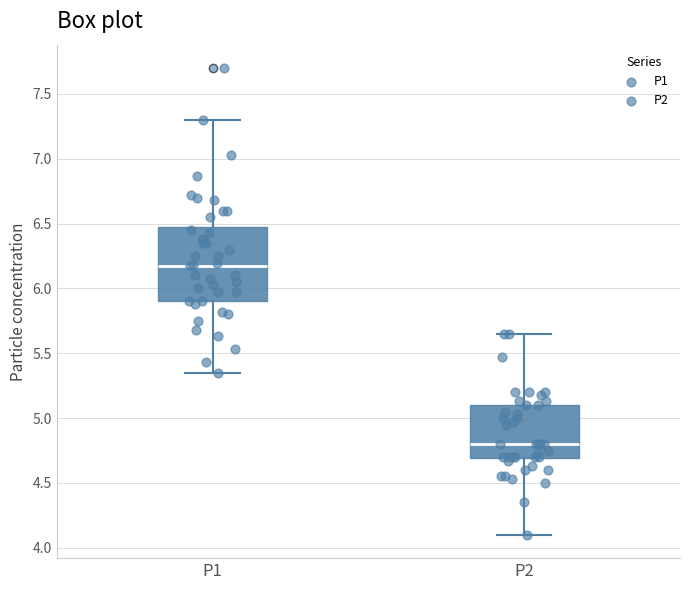

Which box has the lowest median line?

P2